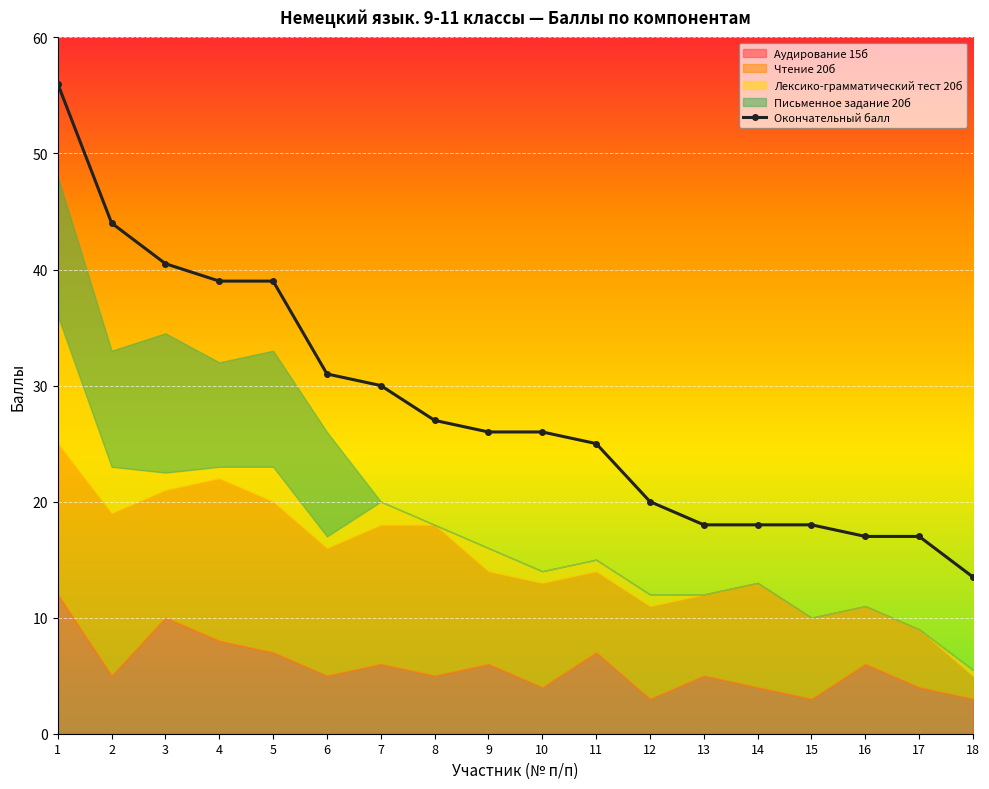

What is the smallest value displayed?

13.5